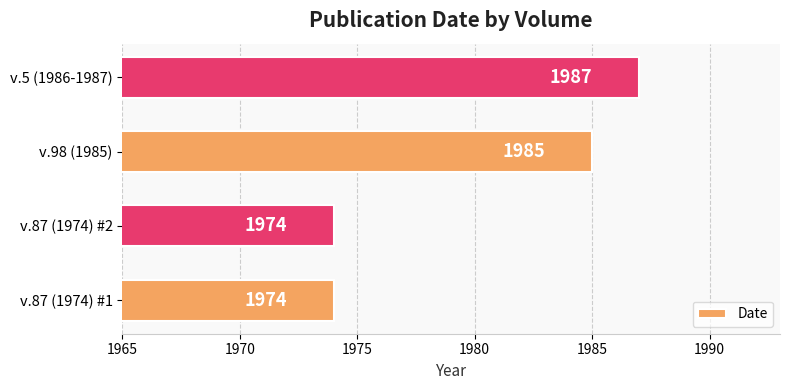

What is the minimum value shown in the chart?

1974